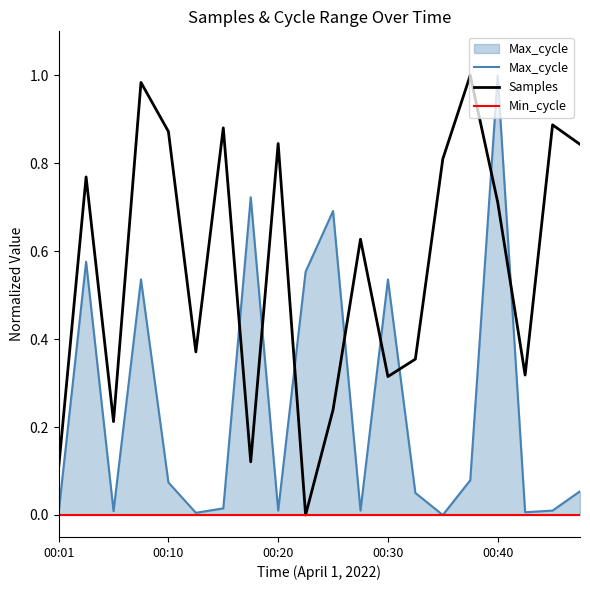

The Samples series shows 0.1 at 00:01. True or false?

True